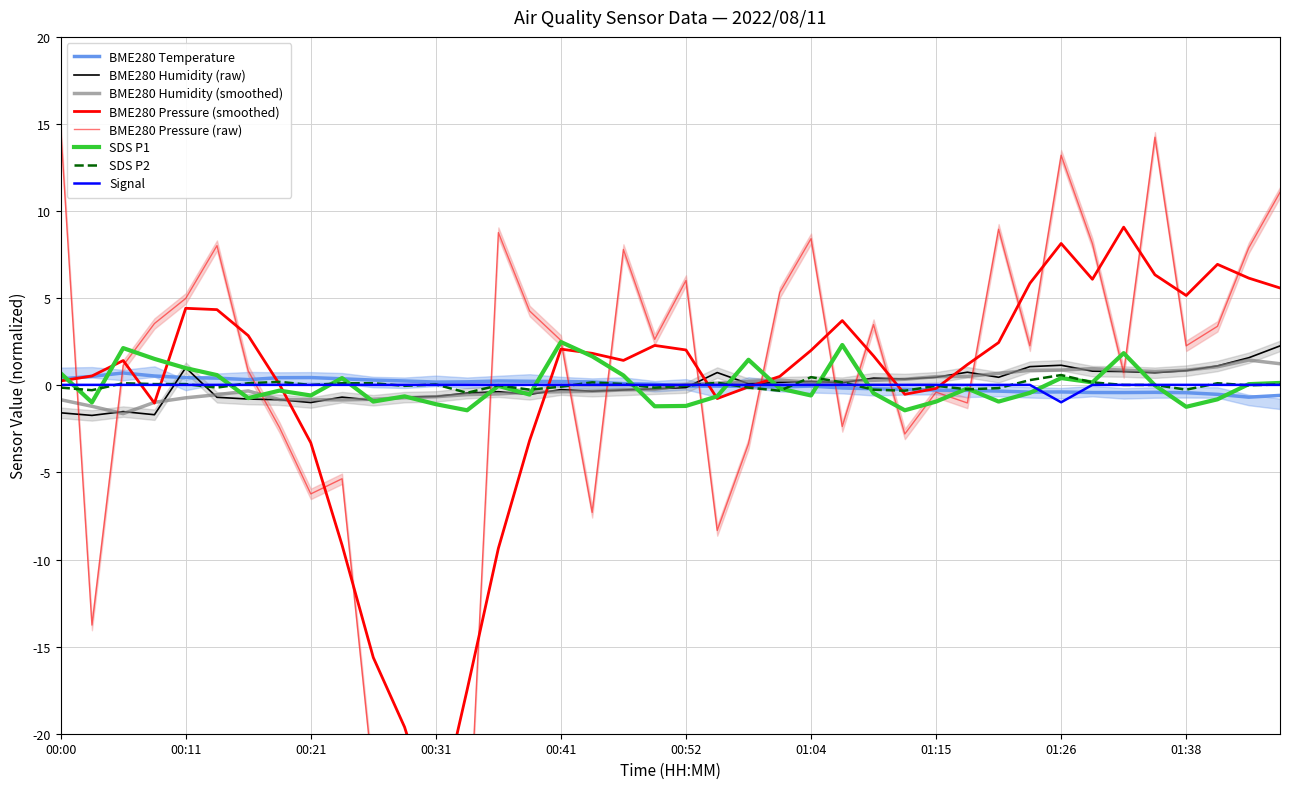

Does the chart display data point markers on the line(s)?

No